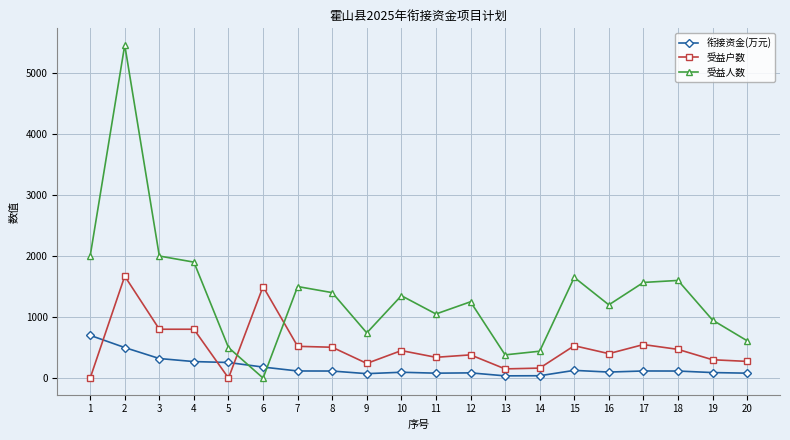

The value of 受益户数 at 14 is 163. True or false?

True